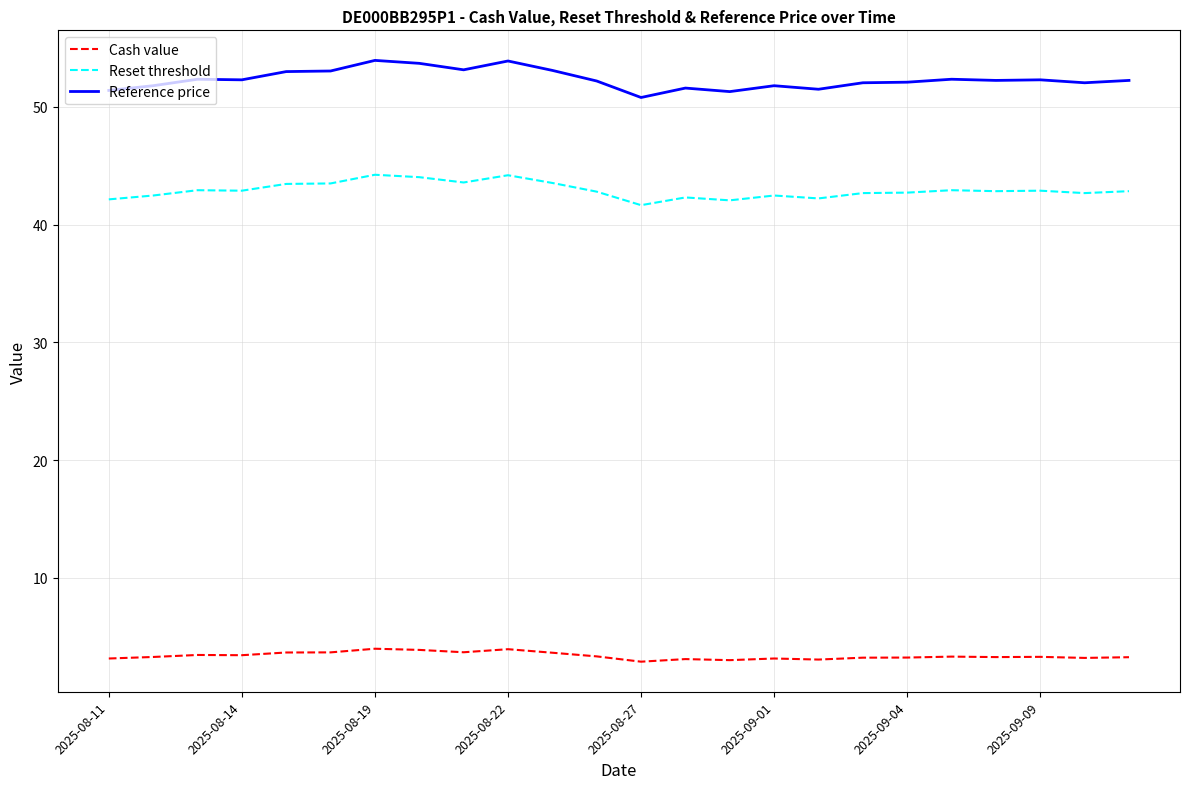

List the series in order of their peak value, lowest first.

Cash value, Reset threshold, Reference price